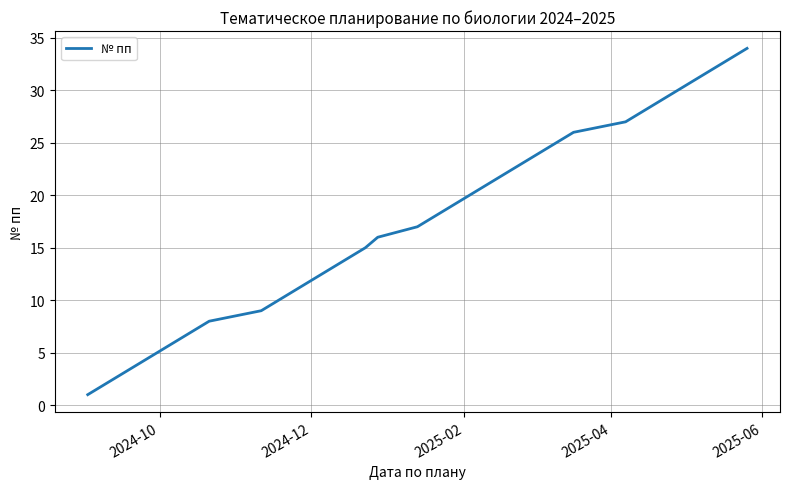

What is the greatest value displayed?

34